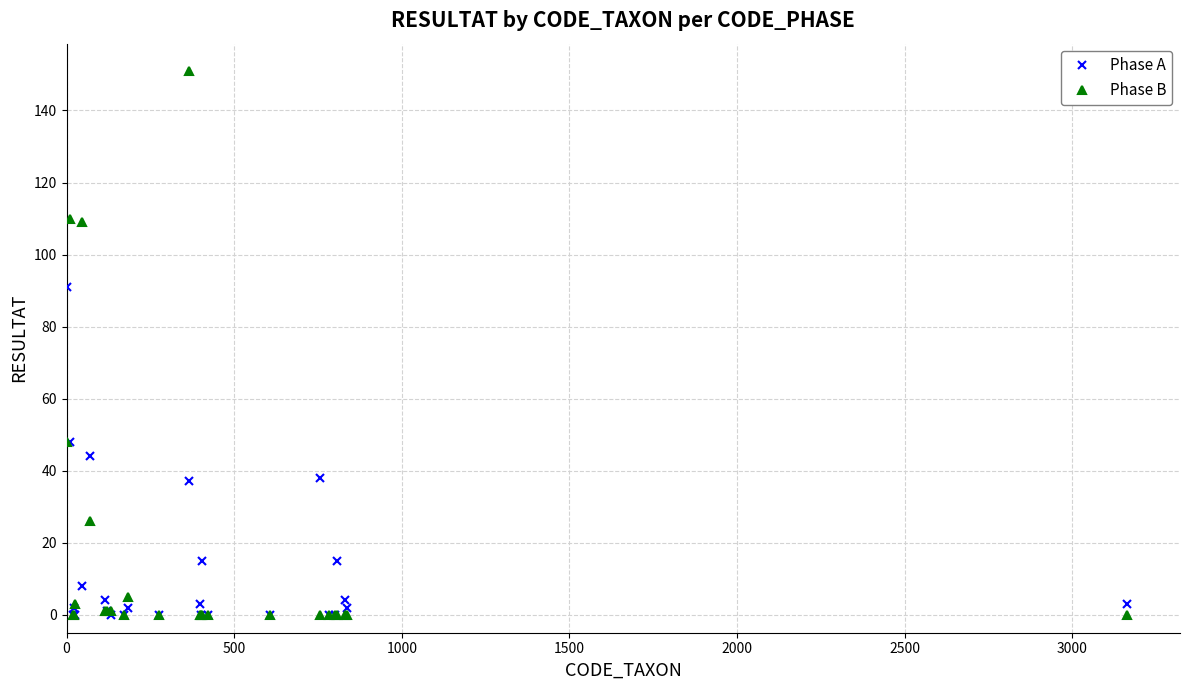

In Phase A, how many points are higher than both neighbors (excluding endpoints)?

7